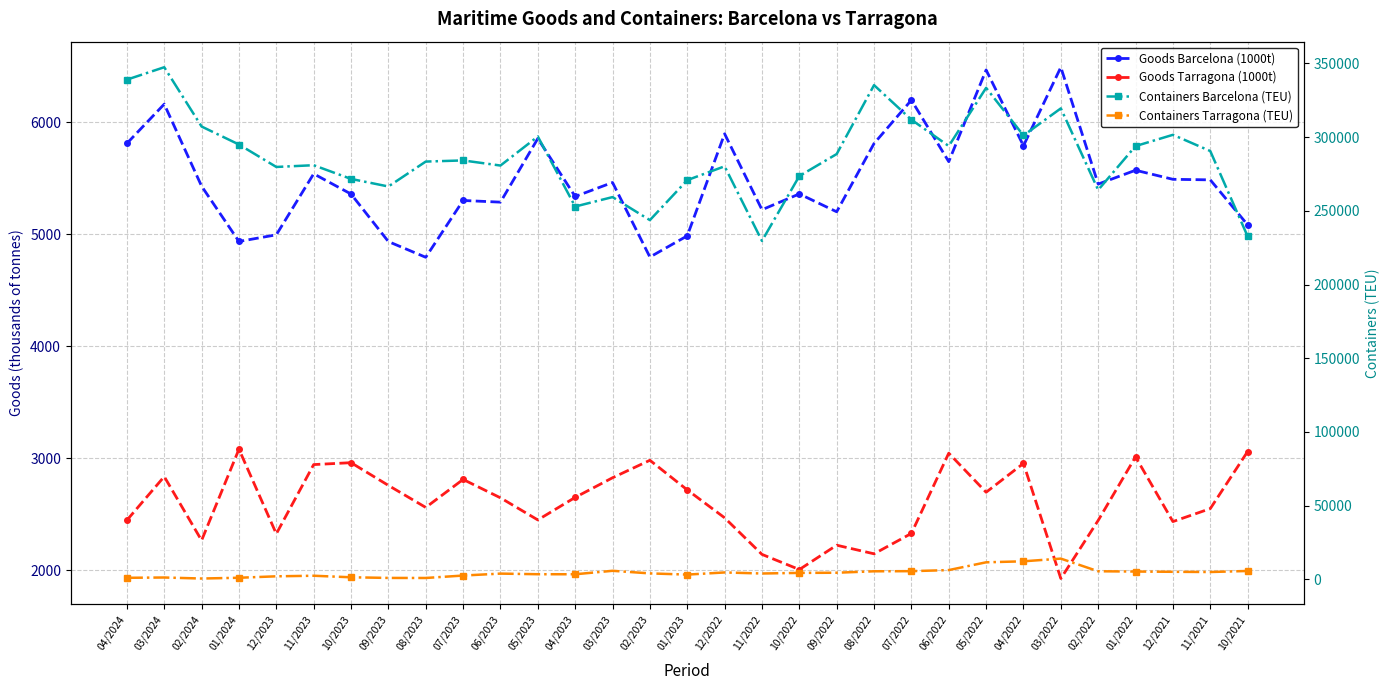

How many values in the Goods Tarragona (1000t) series are below 2645?

15